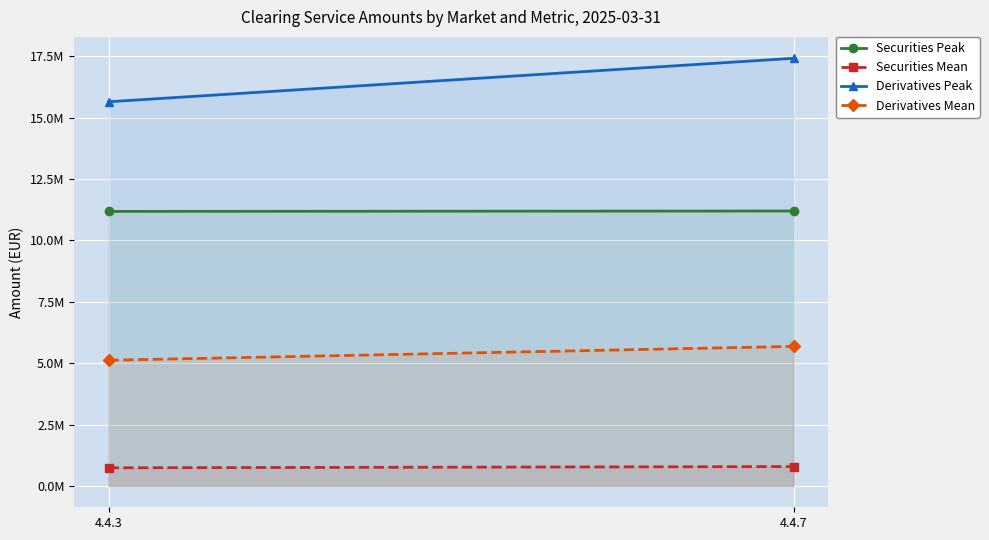

Which category has the lowest value across all series?

4.4.3